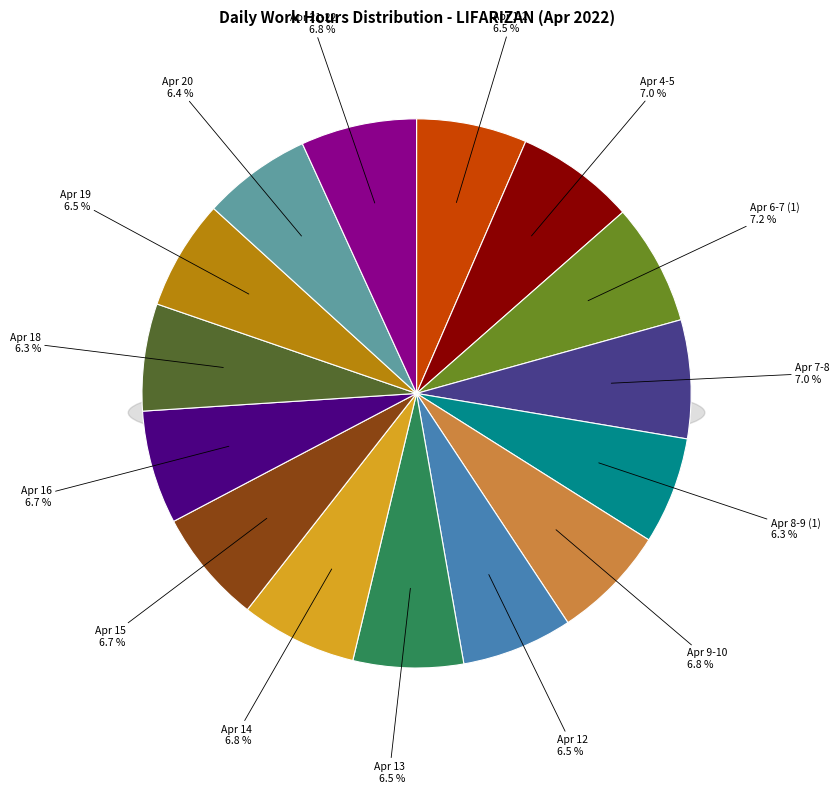

True or false: Apr 16 accounts for 7% of the total.

True